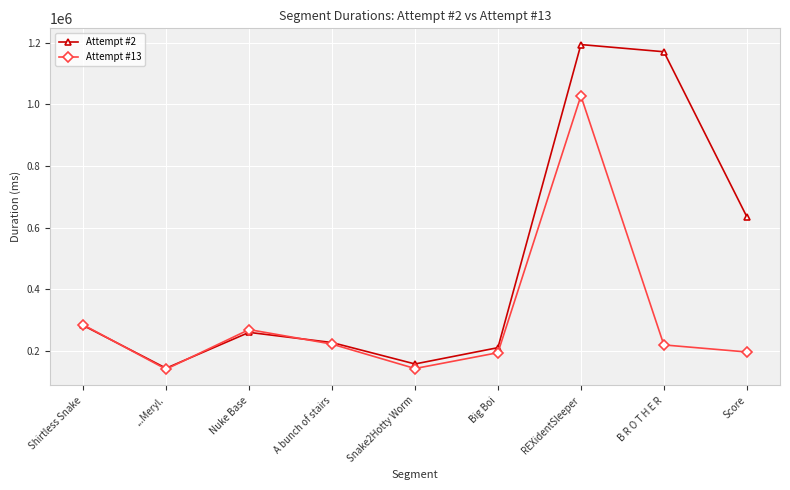

What is the total value across all series at Big Boi?

403232